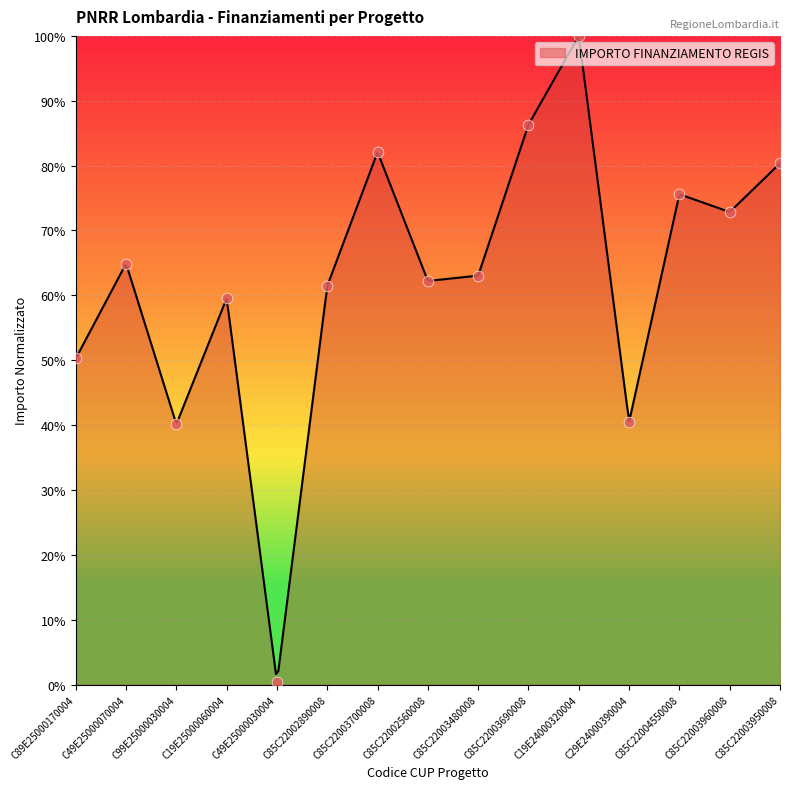

What is the change in value from C85C22003690008 to C85C22004550008?

-10.7